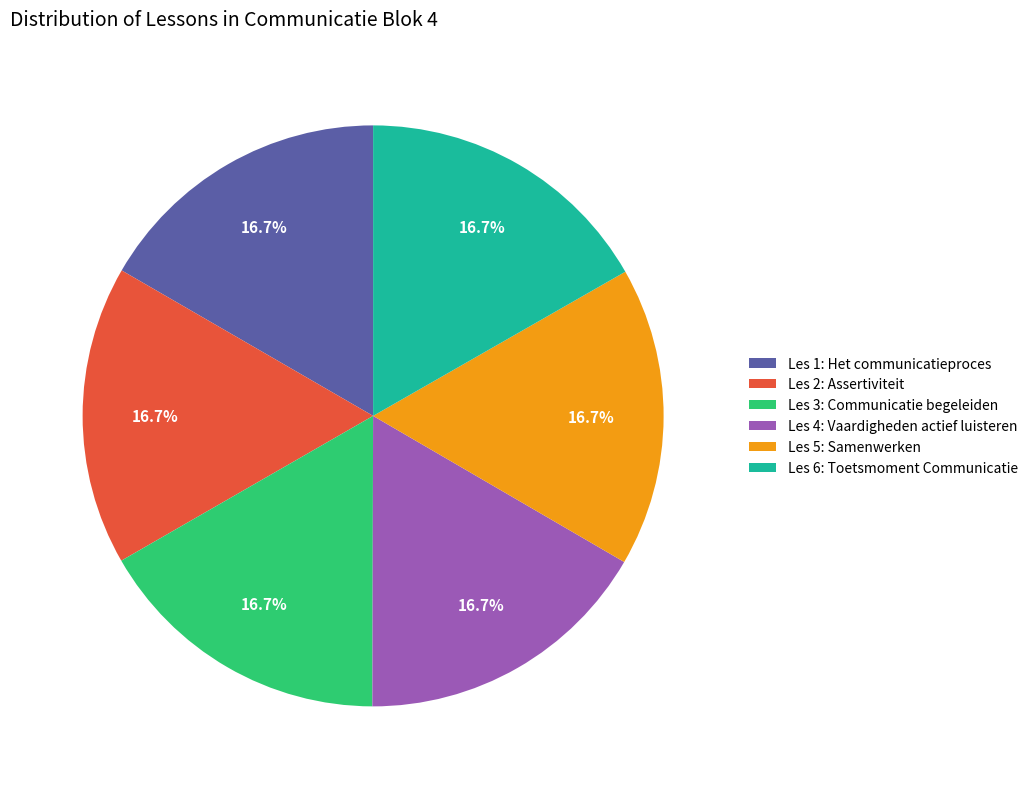

What is the ratio of the value at Les 5: Samenwerken to the value at Les 1: Het communicatieproces?

1.0